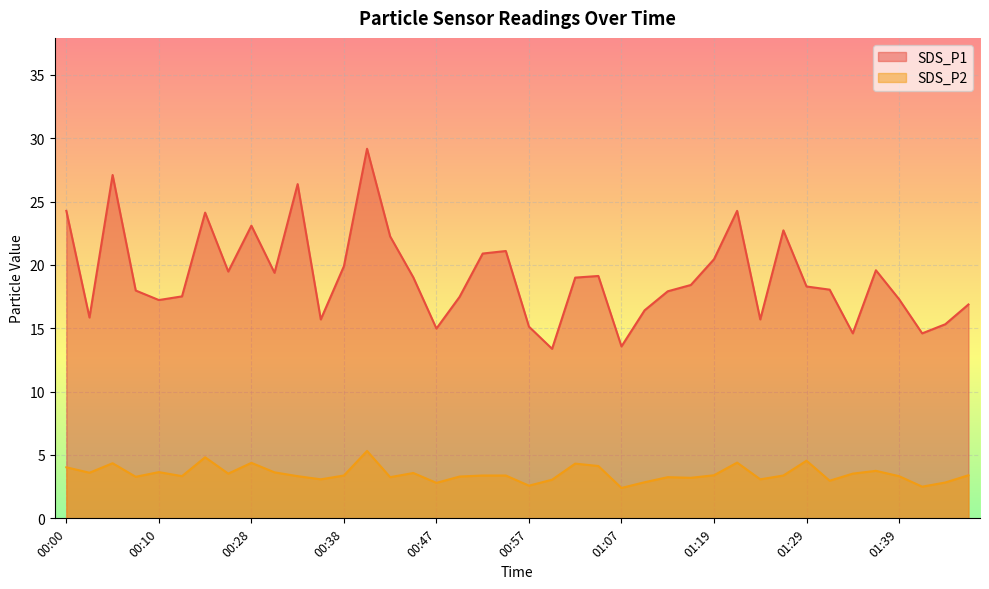

How many data points in SDS_P1 are less than 18?

18